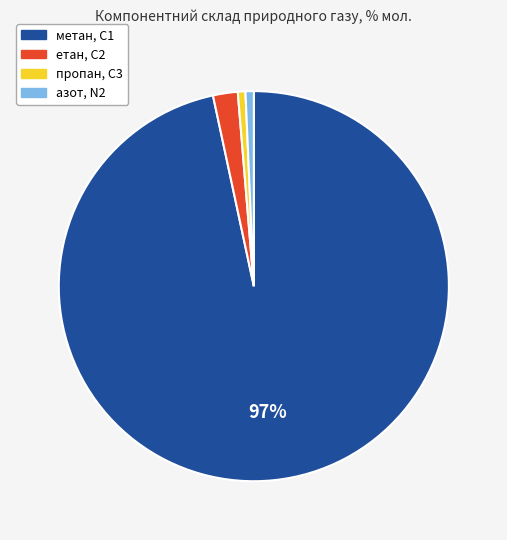

Do етан, С2 and азот, N2 together represent more than half of the pie?

No